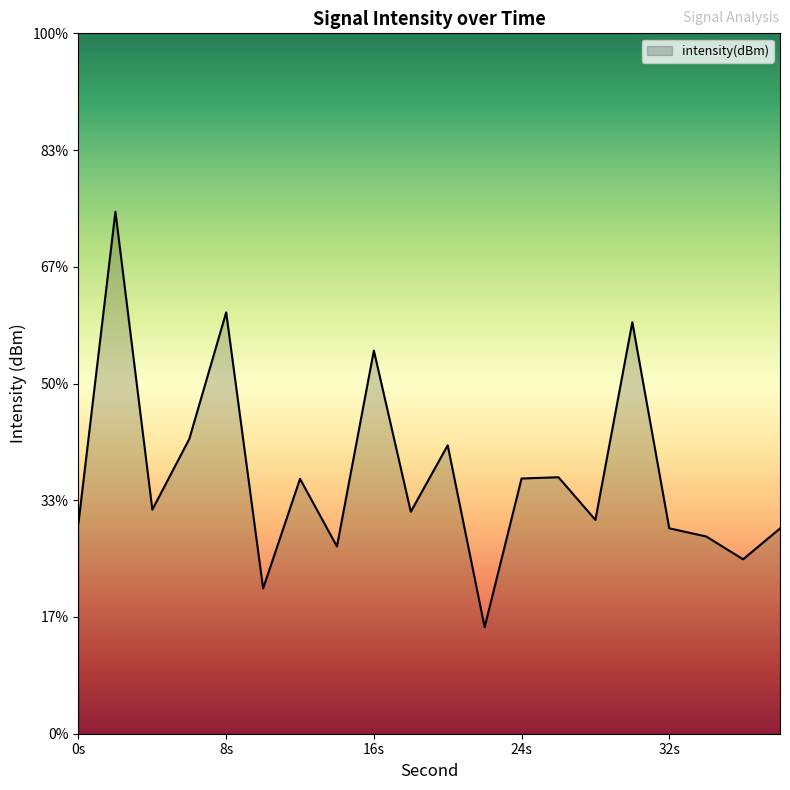

Does the chart have visible grid lines?

No